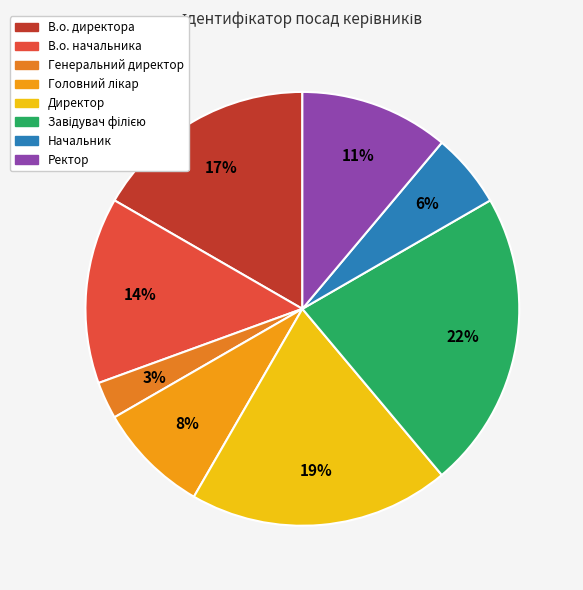

To the nearest percent, what percentage of the pie is В.о. директора?

17%